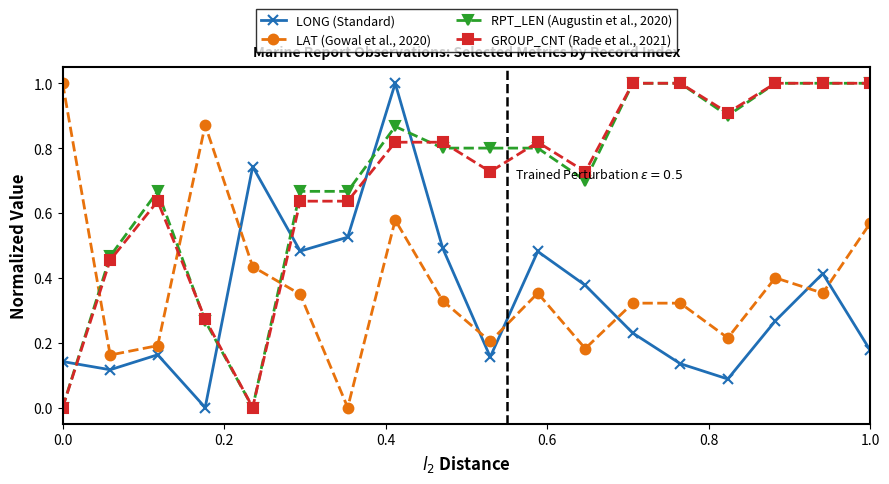

After their last crossing, which series has the higher values: RPT_LEN (Augustin et al., 2020) or LONG (Standard)?

RPT_LEN (Augustin et al., 2020)